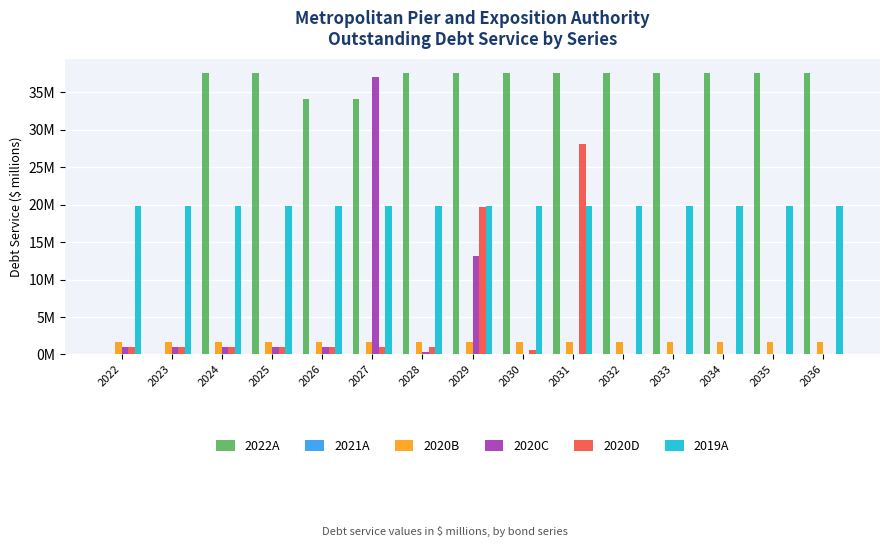

Are the bars grouped side by side (vs. stacked)?

Yes